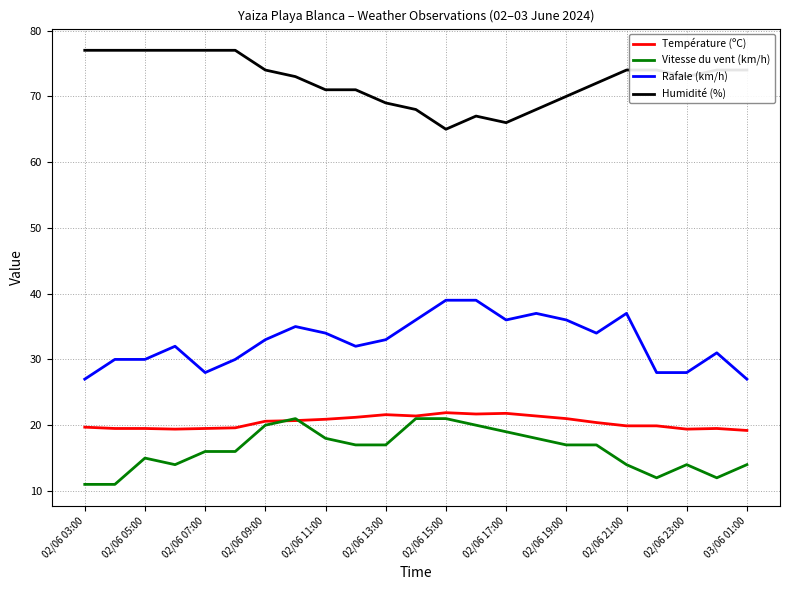

Which series has the largest total across all categories?

Humidité (%)